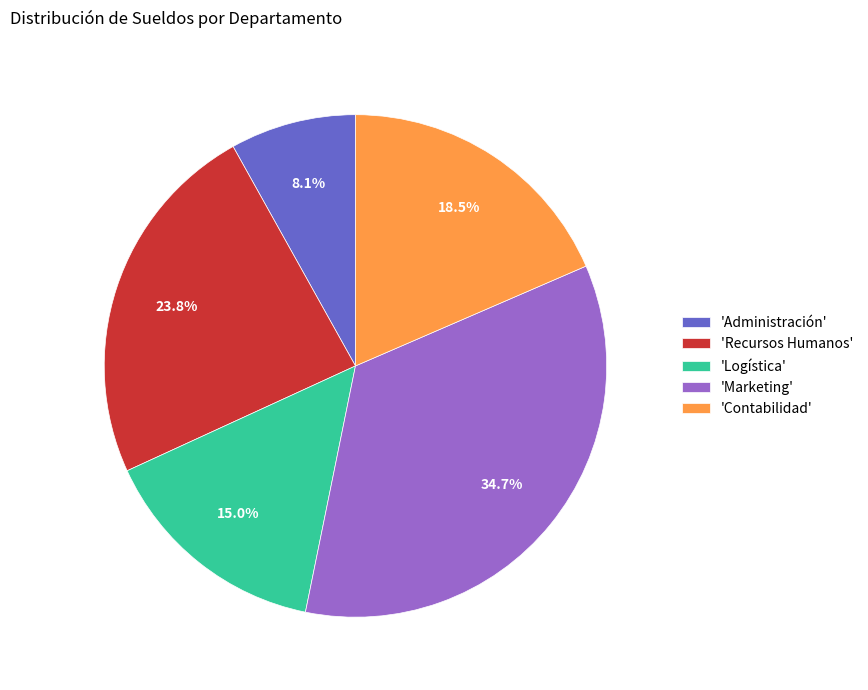

Between 'Logística' and 'Administración', which is larger?

'Logística'